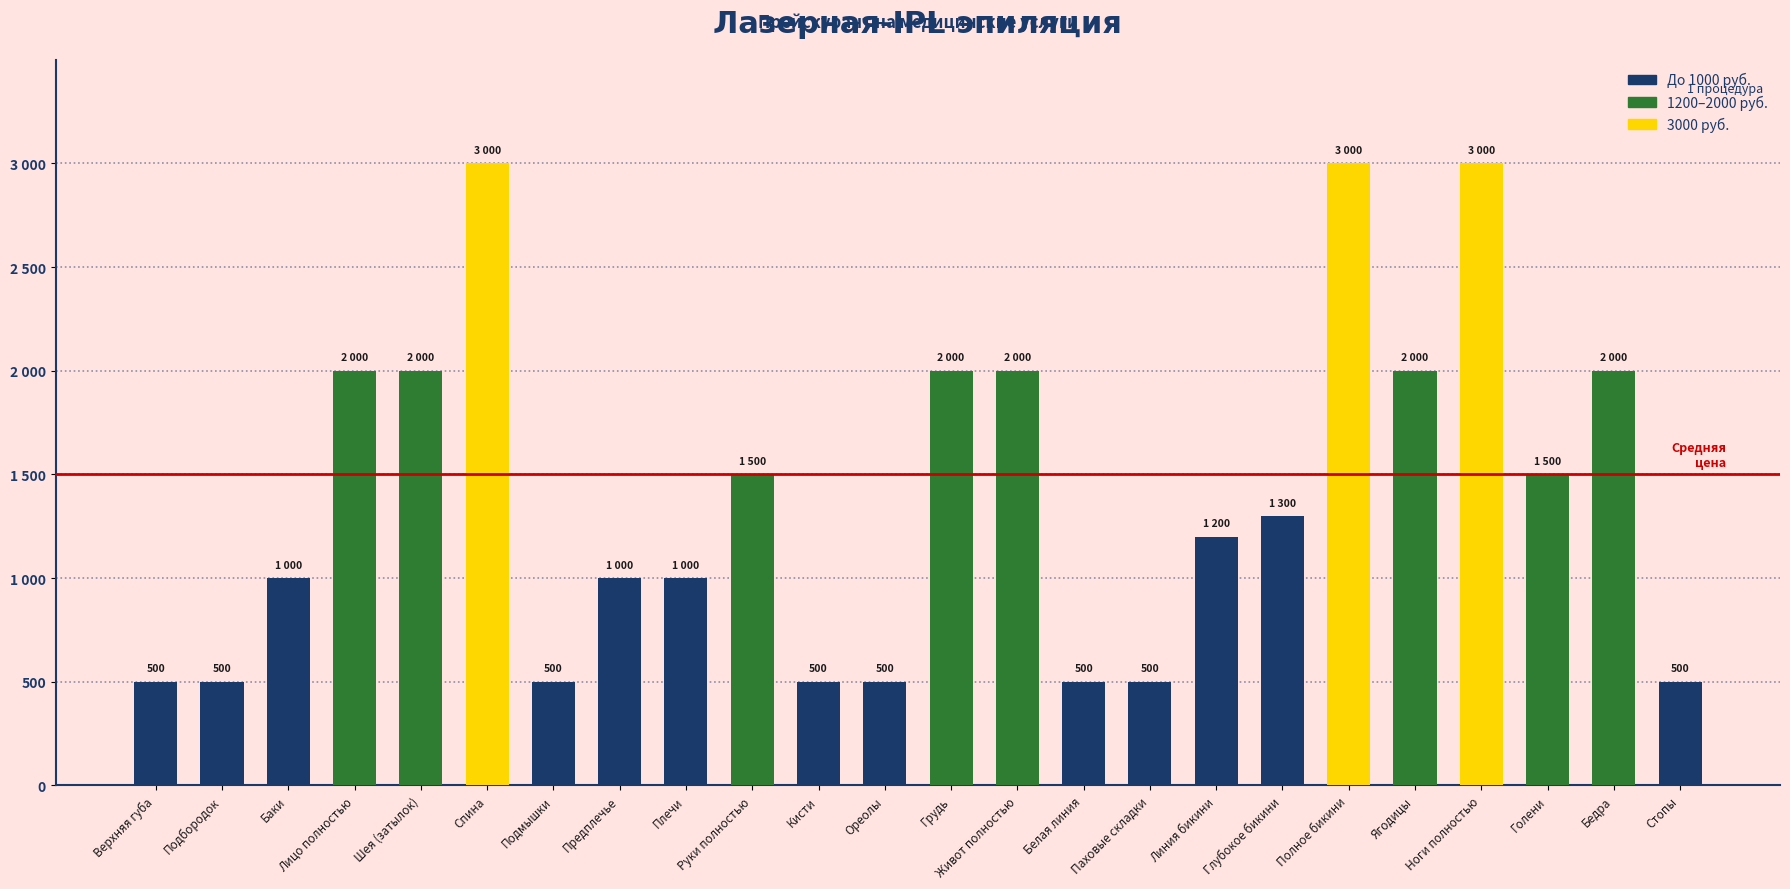

Reading right to left, extract all data points from this chart.

Стопы=500	Бедра=2000	Голени=1500	Ноги полностью=3000	Ягодицы=2000	Полное бикини=3000	Глубокое бикини=1300	Линия бикини=1200	Паховые складки=500	Белая линия=500	Живот полностью=2000	Грудь=2000	Ореолы=500	Кисти=500	Руки полностью=1500	Плечи=1000	Предплечье=1000	Подмышки=500	Спина=3000	Шея (затылок)=2000	Лицо полностью=2000	Баки=1000	Подбородок=500	Верхняя губа=500